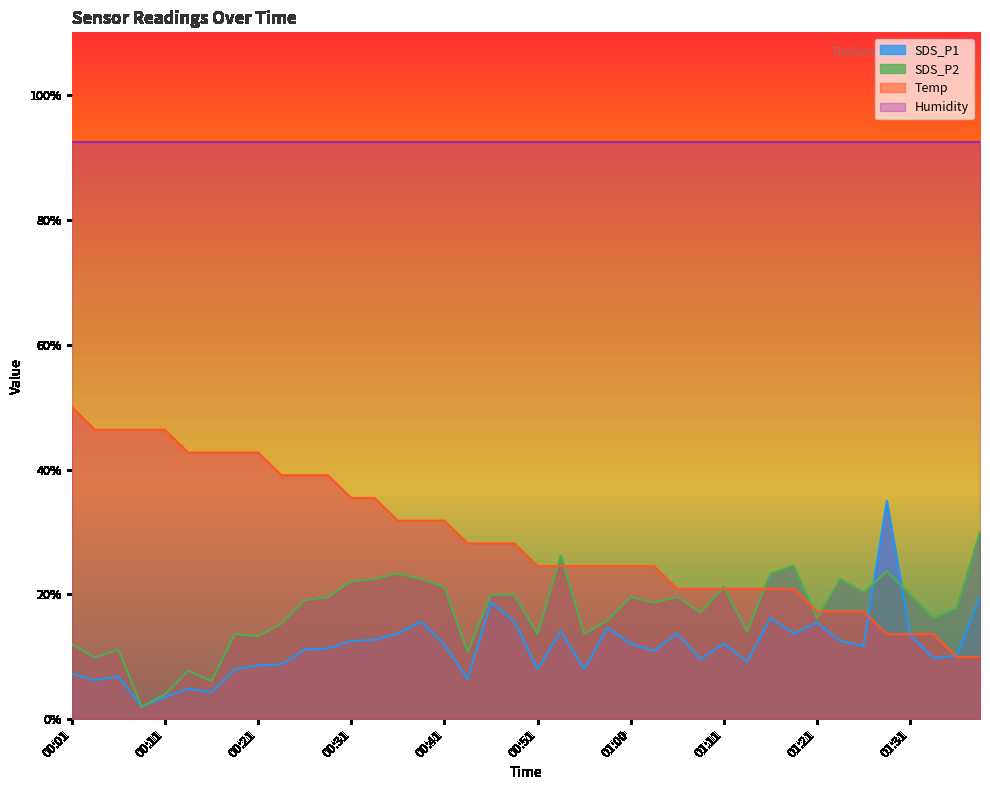

What is the sum of the Temp values at 00:33 and 01:05?

56.4